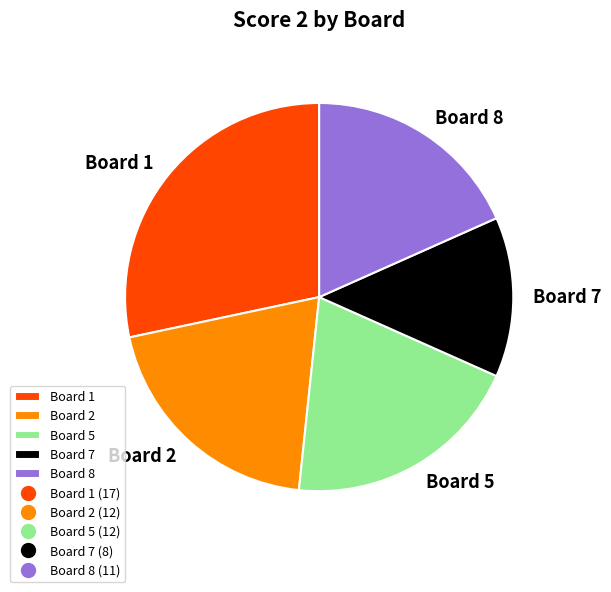

How many segments does this pie chart have?

5